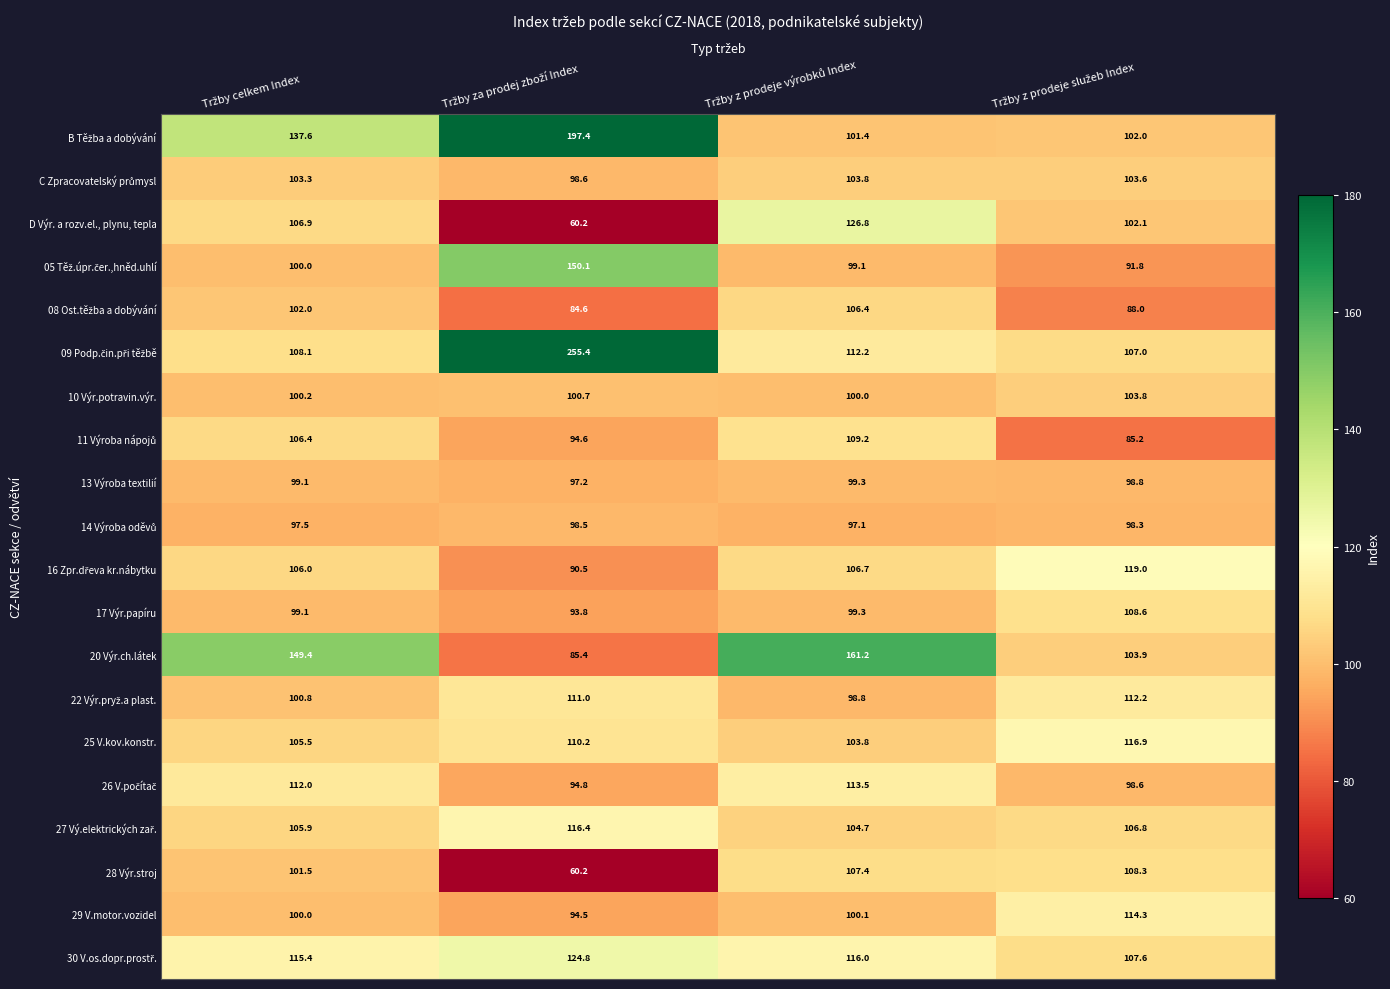

What is the difference between the maximum and minimum values in the 25 V.kov.konstr. series?

13.1